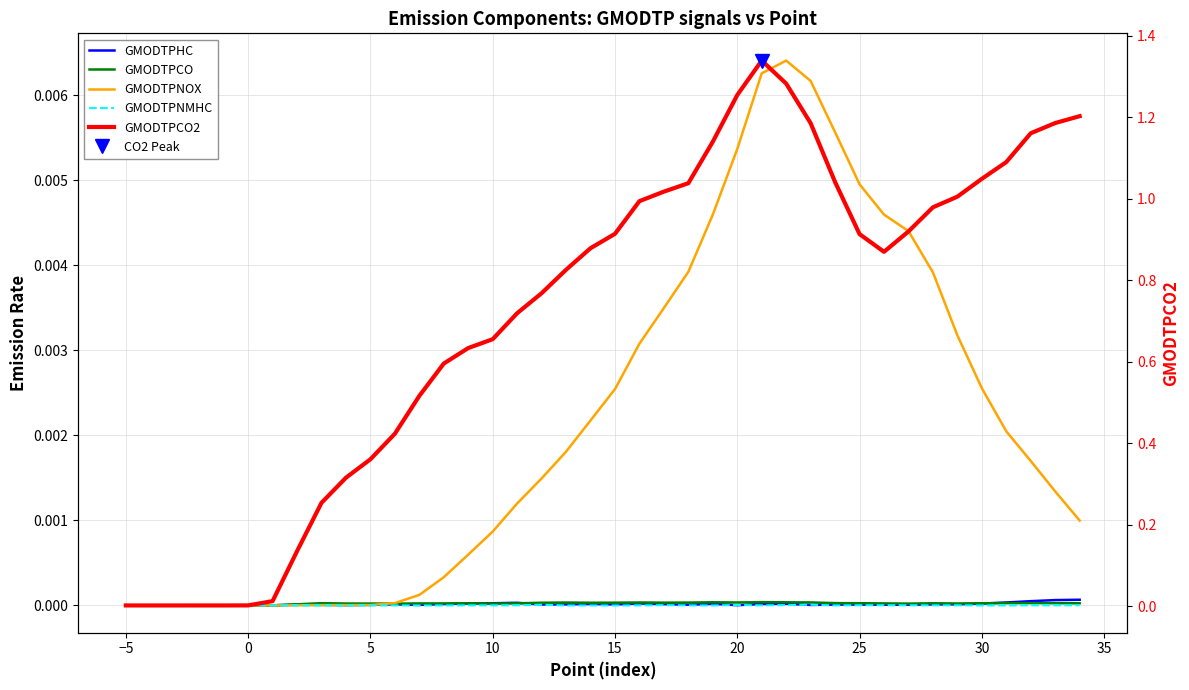

In GMODTPCO2, how many points are higher than both neighbors (excluding endpoints)?

2